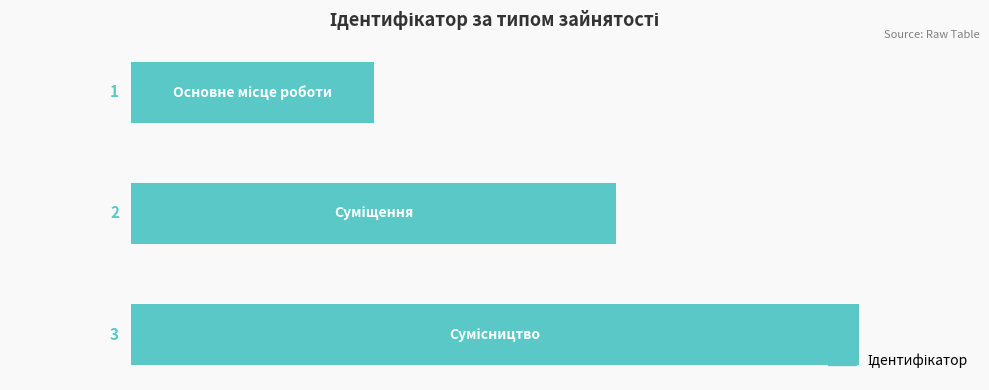

What is the maximum value shown in the chart?

3